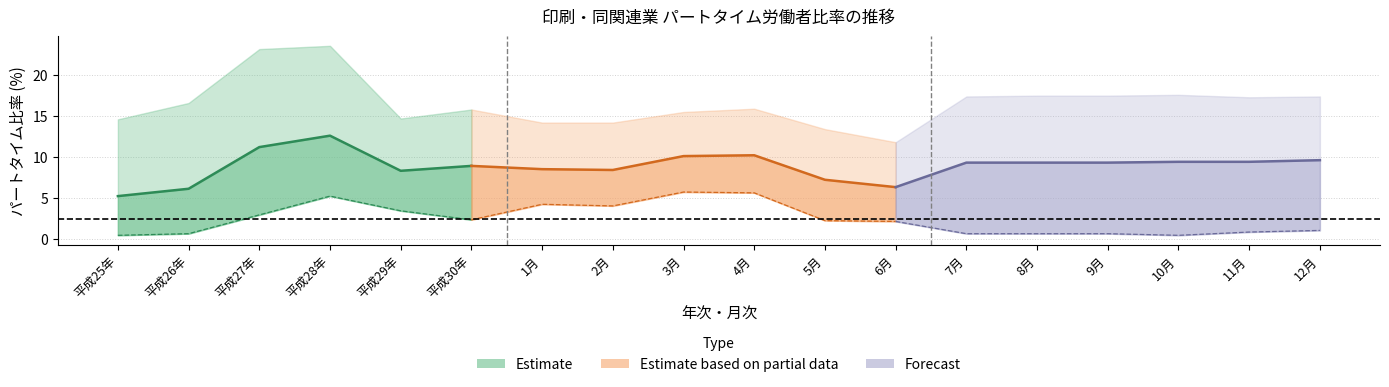

At which category is the sum across all series the highest?

平成28年